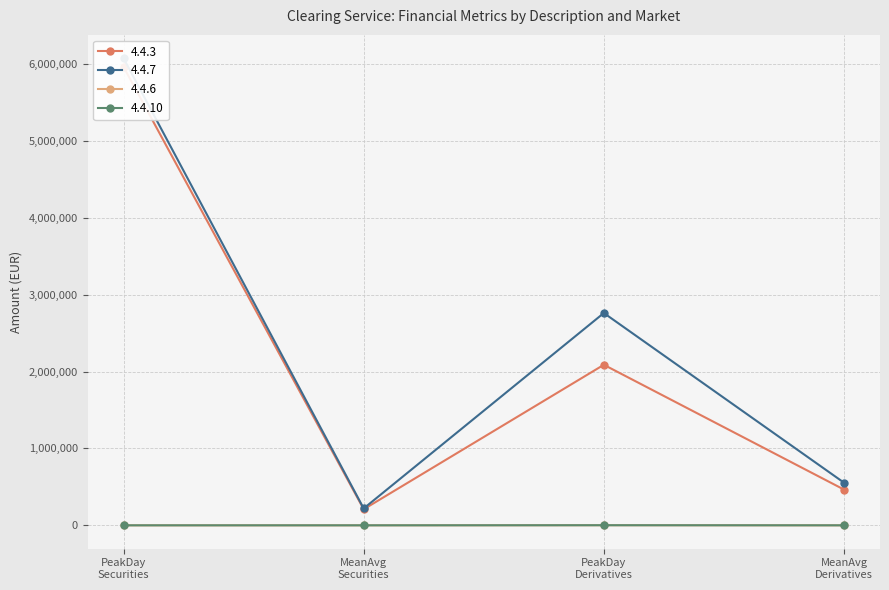

What position from the left is PeakDay Derivatives?

3